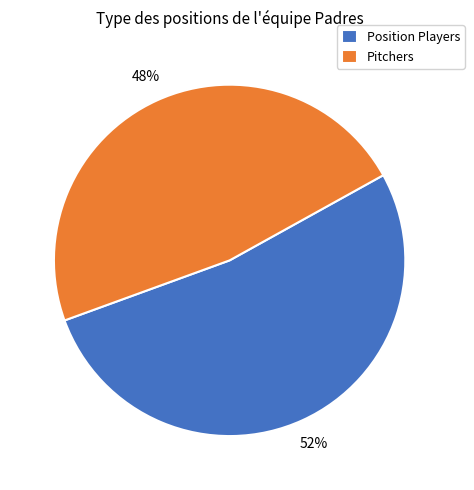

What is the largest slice in the pie chart?

Position Players